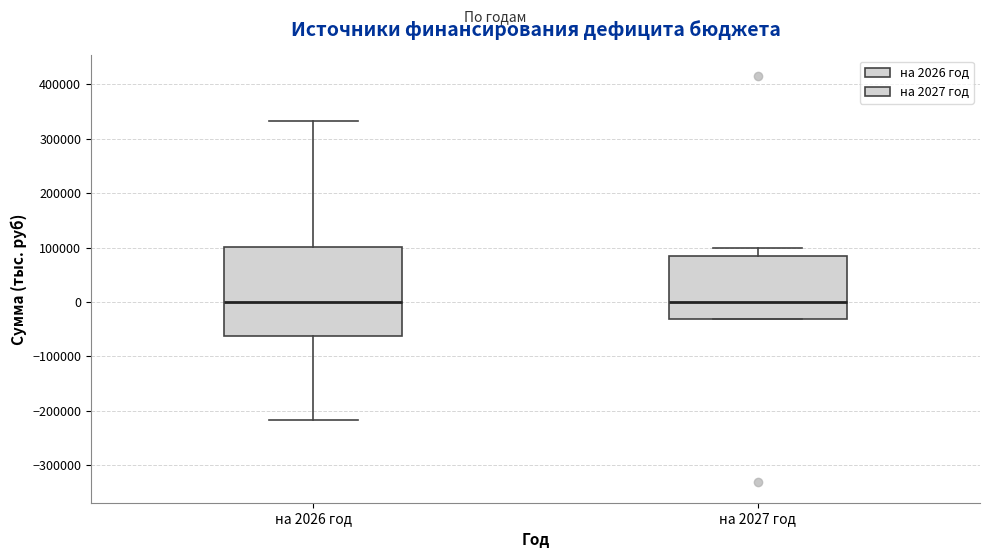

Where is the lower edge of the box for на 2027 год on the y-axis? The values are not printed on the chart, so give them approximately, as read against the axis.

-30000